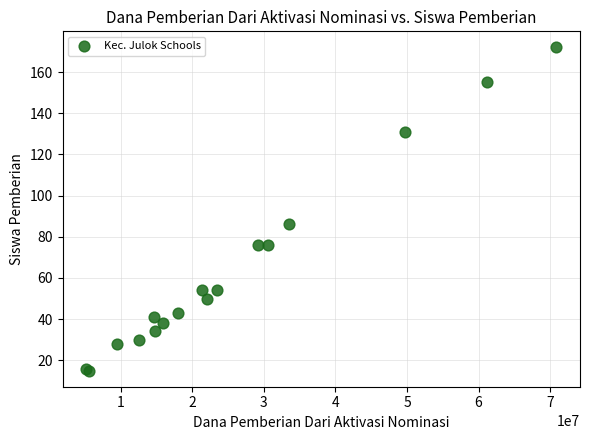

What Y value in the scatter plot is closest to 93?

86